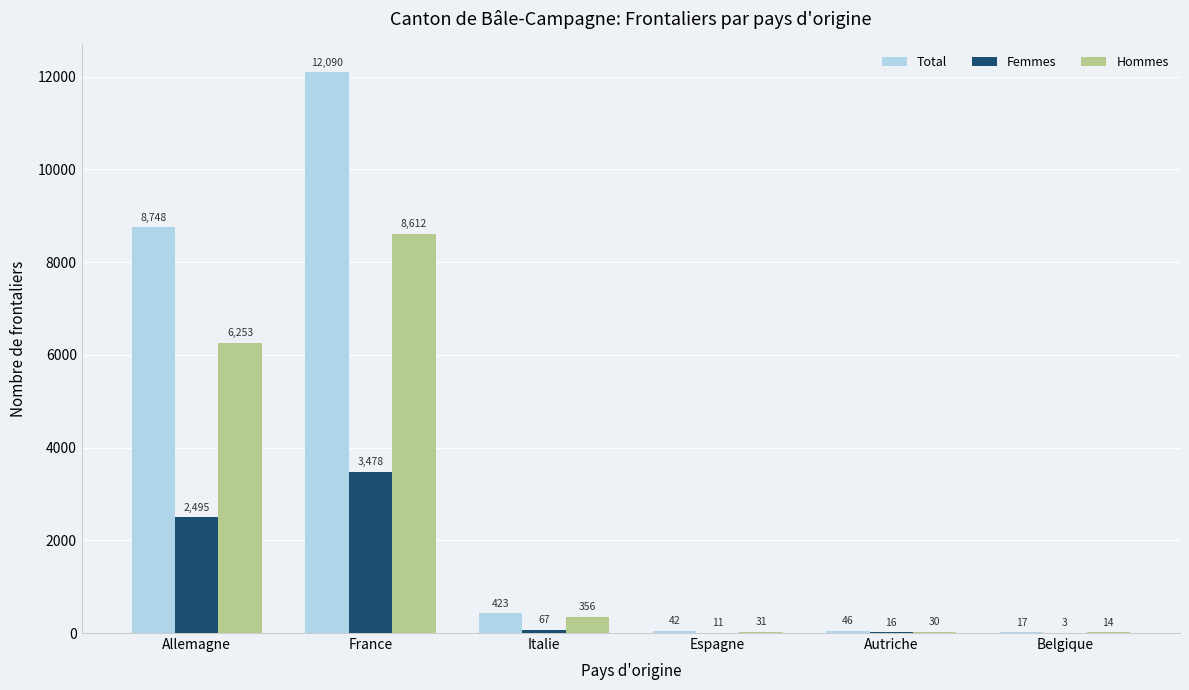

What is the greatest value displayed?

12090